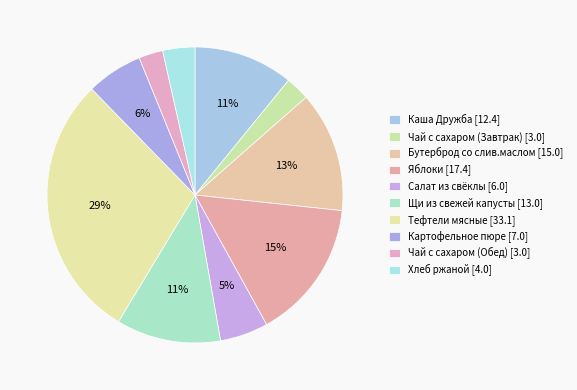

To the nearest percent, what is the average slice percentage?

10%